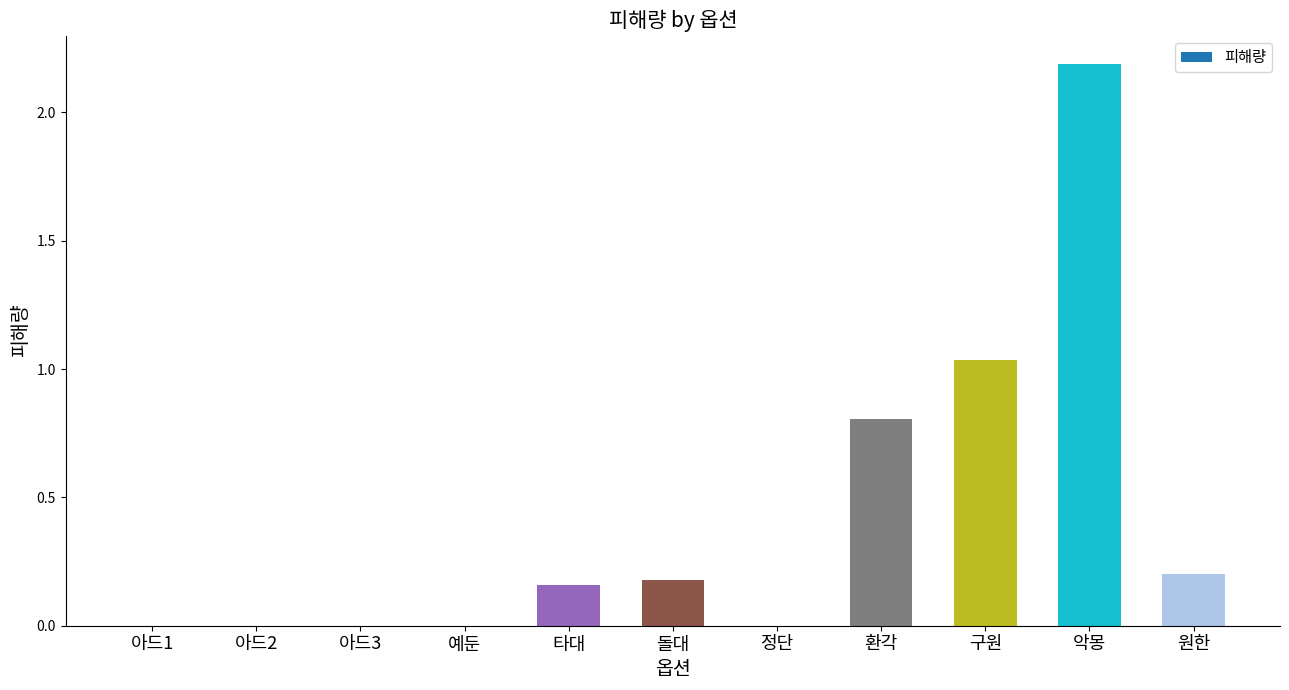

Are the bars horizontal?

No